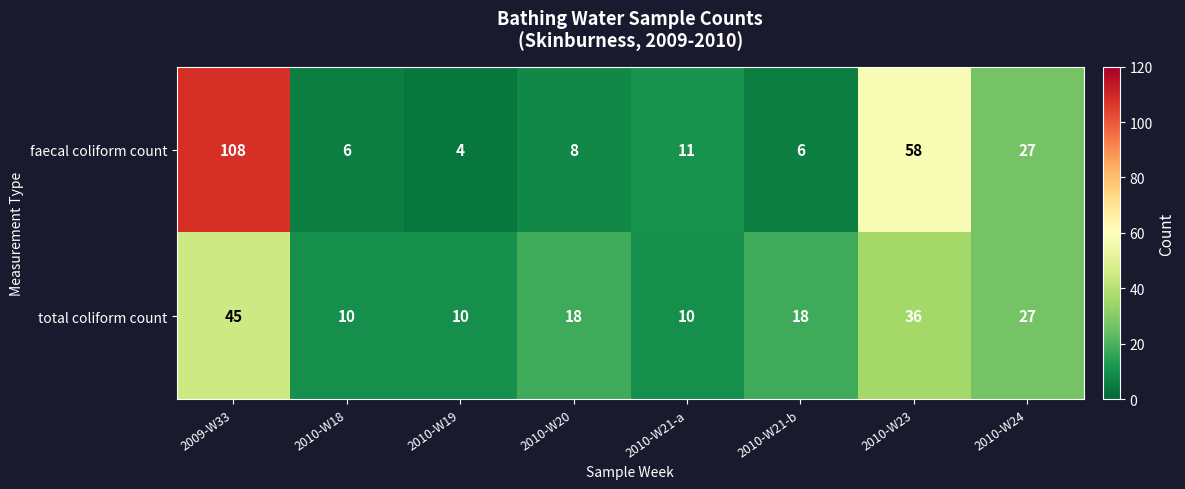

What is the difference between the maximum and minimum values in the faecal coliform count series?

104